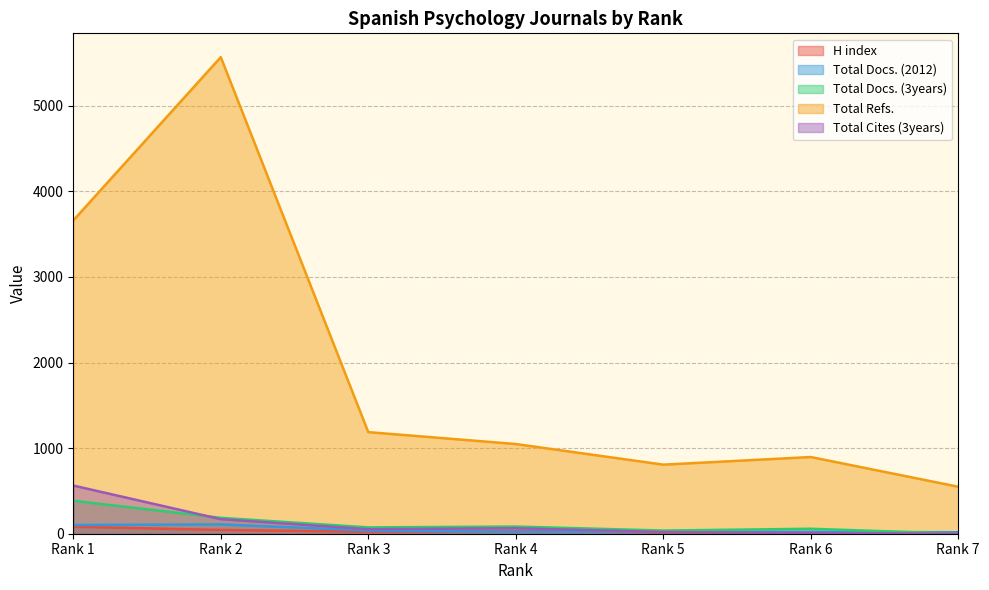

Between Rank 6 and Rank 3, which is larger?

Rank 3